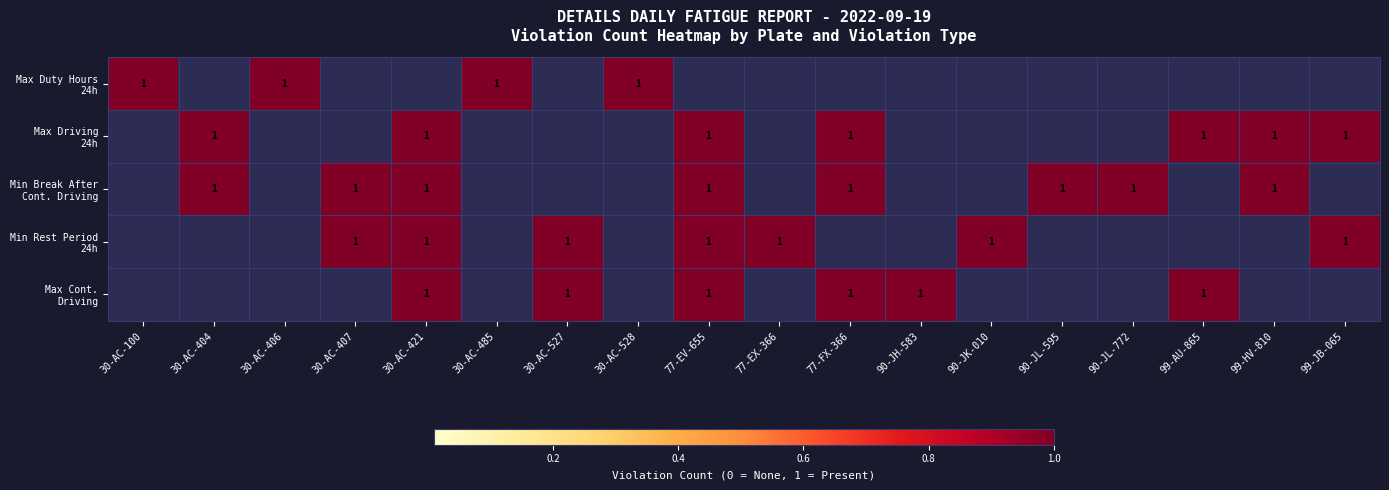

Is the value of Max Cont. Driving at 99-JB-065 greater than the value of Max Driving 24h at 30-AC-528?

No